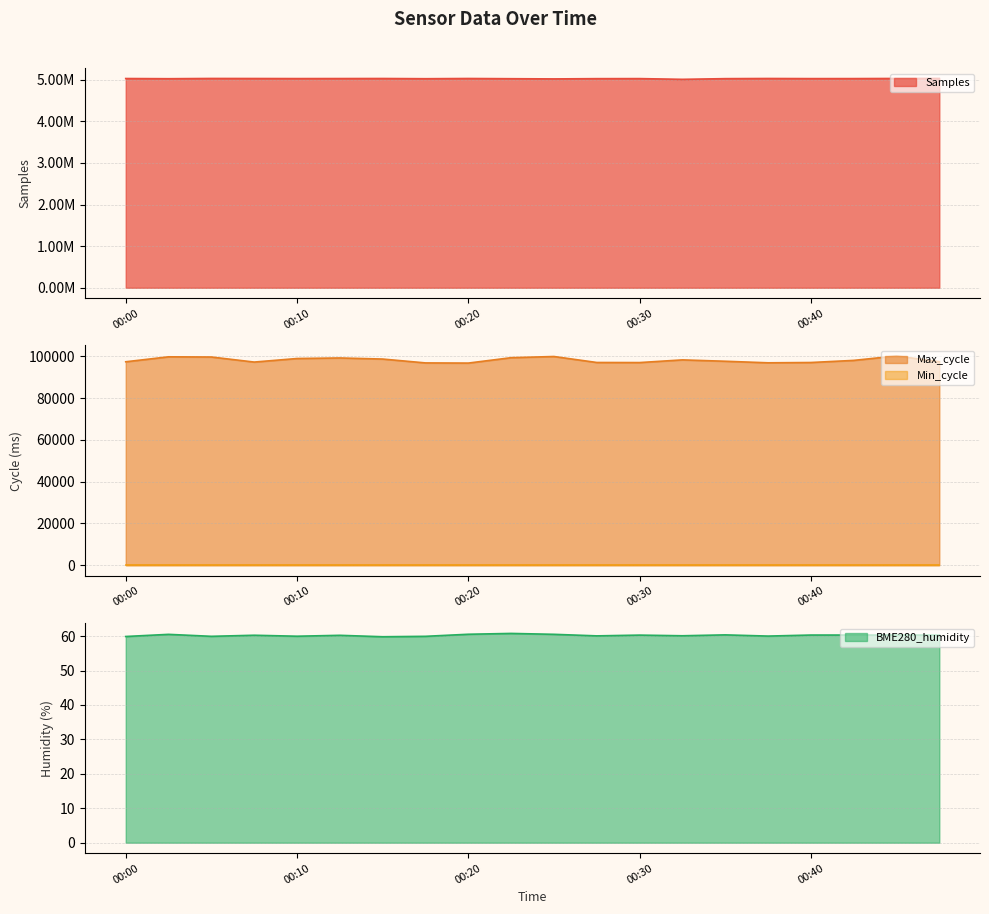

At which category does Samples reach its first local valley?

00:03